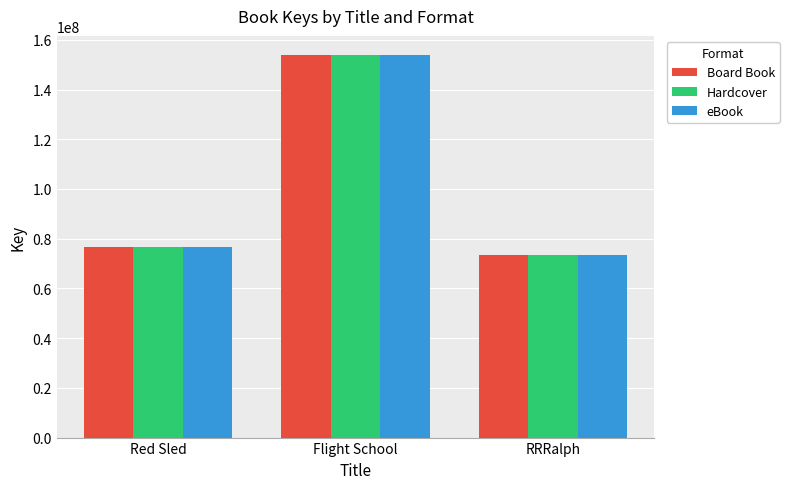

Reading left to right, extract all data points from this chart.

Board Book: 76738642	153896366	73606326
Hardcover: 76738642	153896366	73606326
eBook: 76738642	153896366	73606326